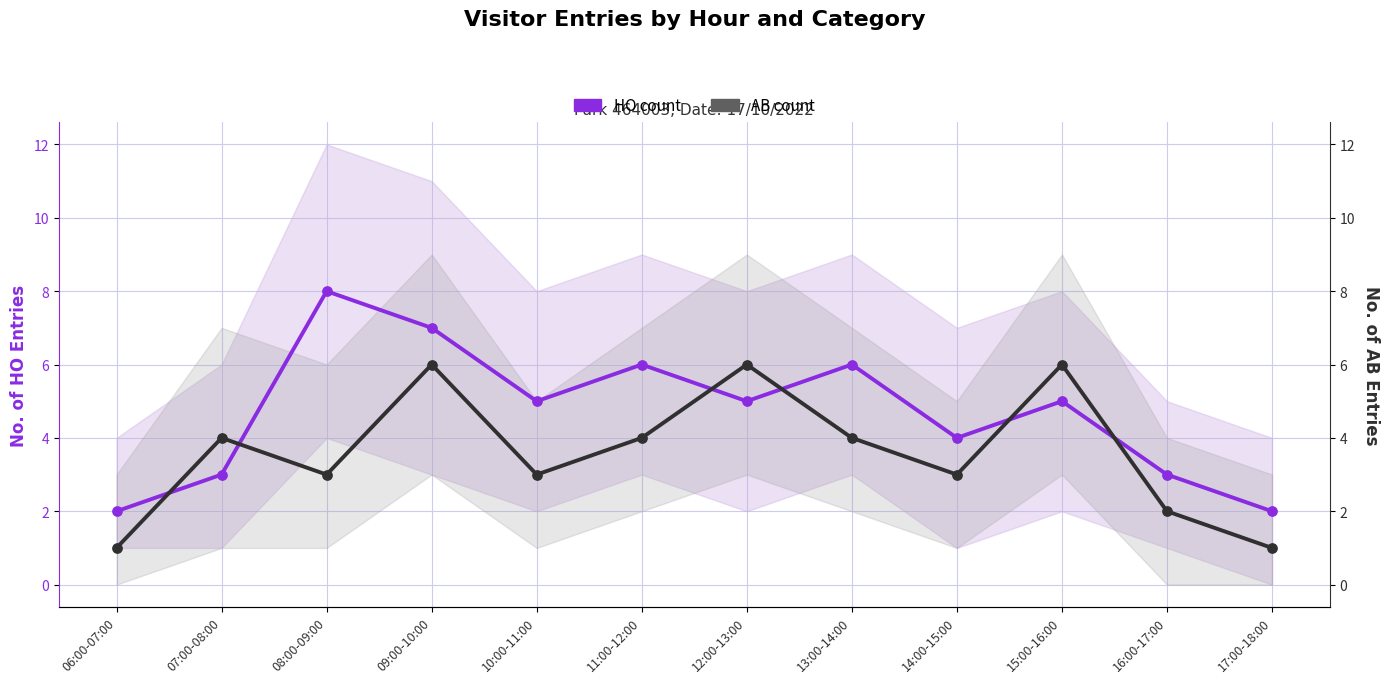

At how many categories does at least one series exceed 7?

1